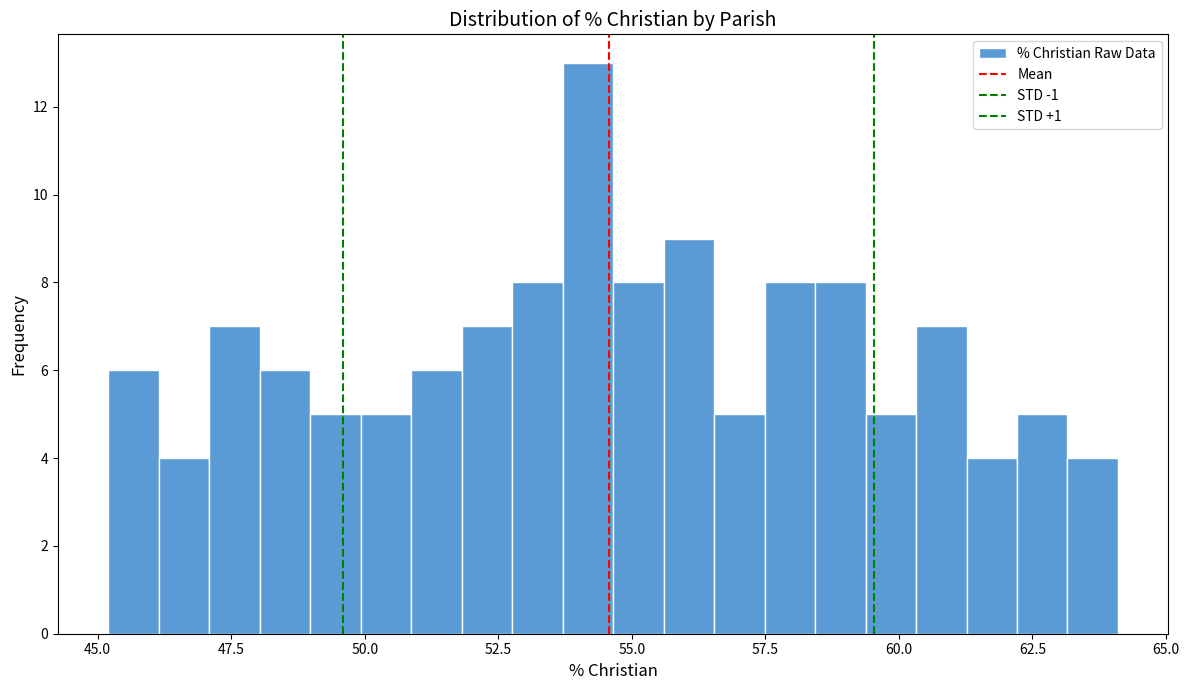

Around what value on the x-axis is the tallest bar? Give the approximate position of its centre, as read against the axis.

54.0